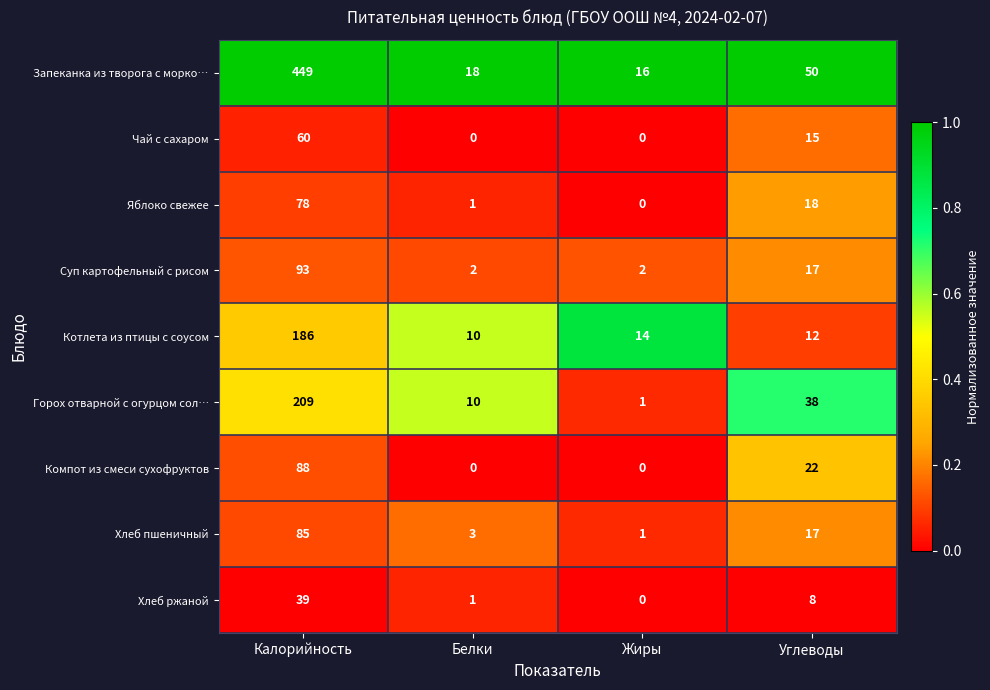

Which series changed the most between Белки and Жиры?

Горох отварной с огурцом сол…